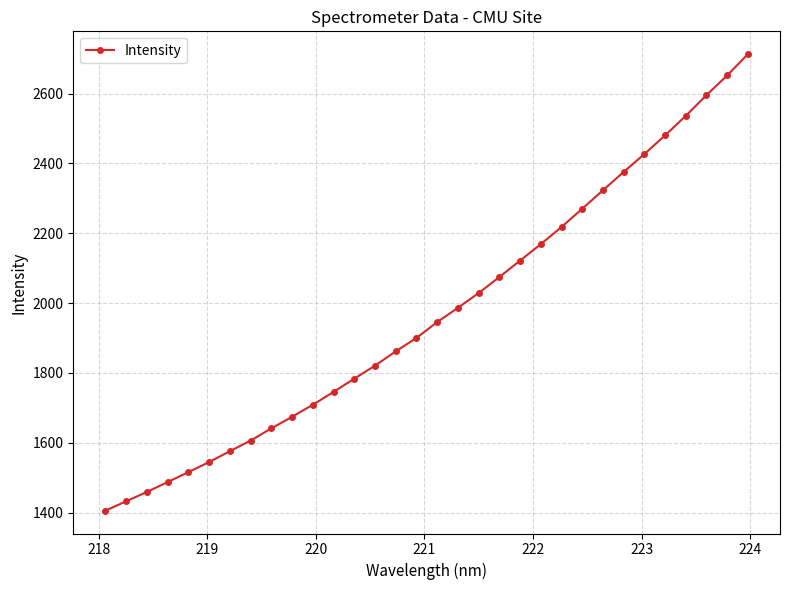

What is the value of the 30th point from the left?

2596.0